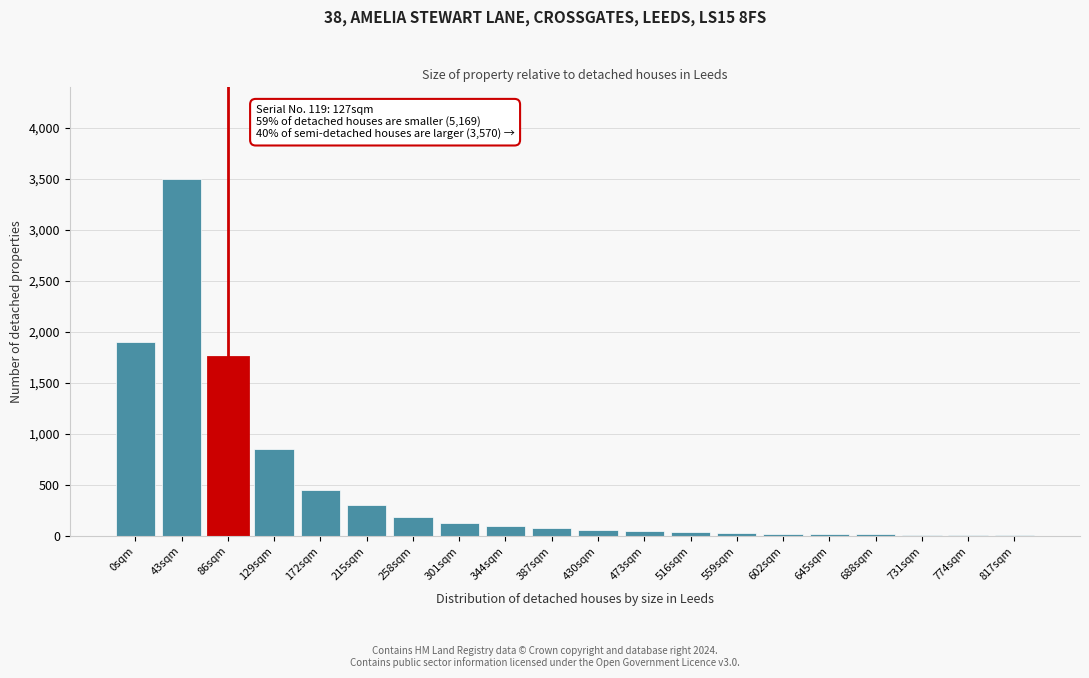

Approximately how many times larger is the value at 129sqm compared to 301sqm?

7.1